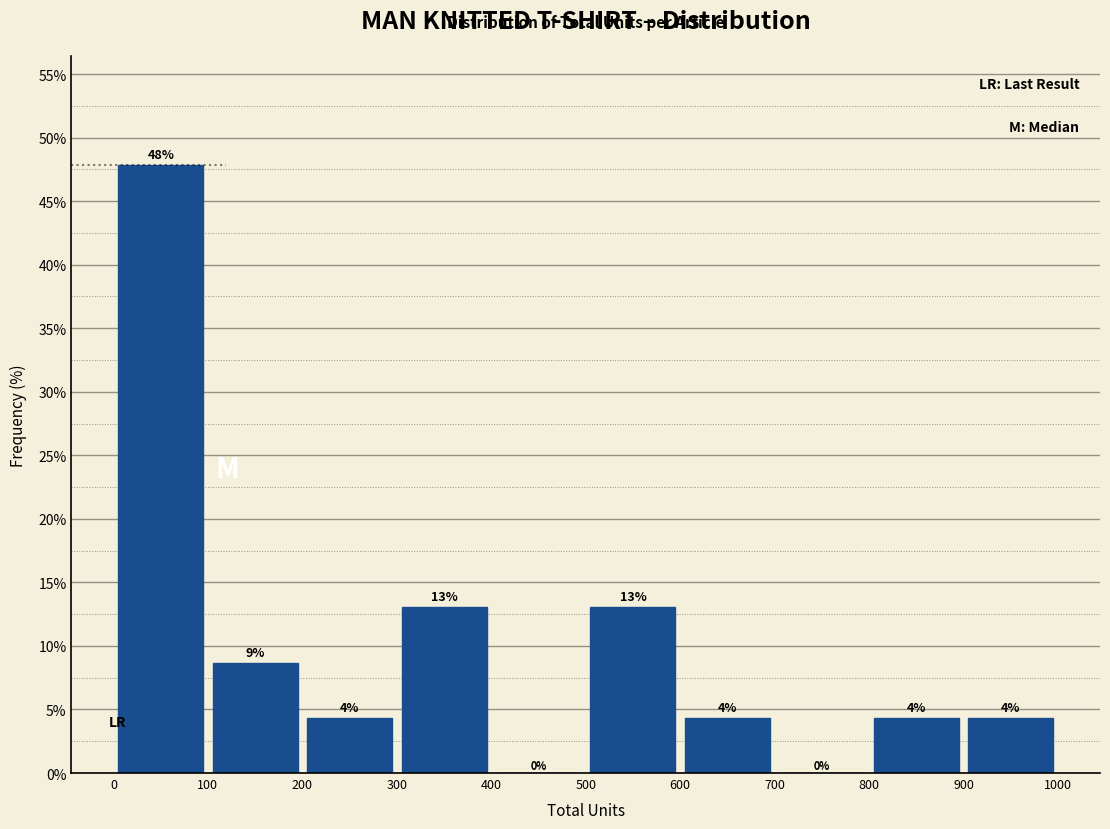

Over which range of the x-axis is the bar tallest?

0 to 100